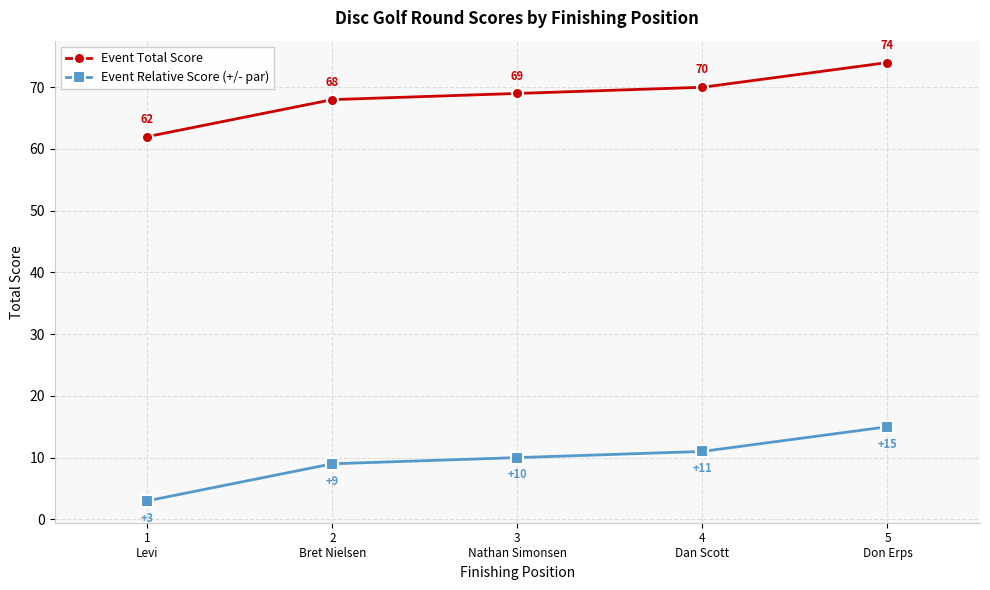

What is the sum of all Event Relative Score (+/- par) values?

48